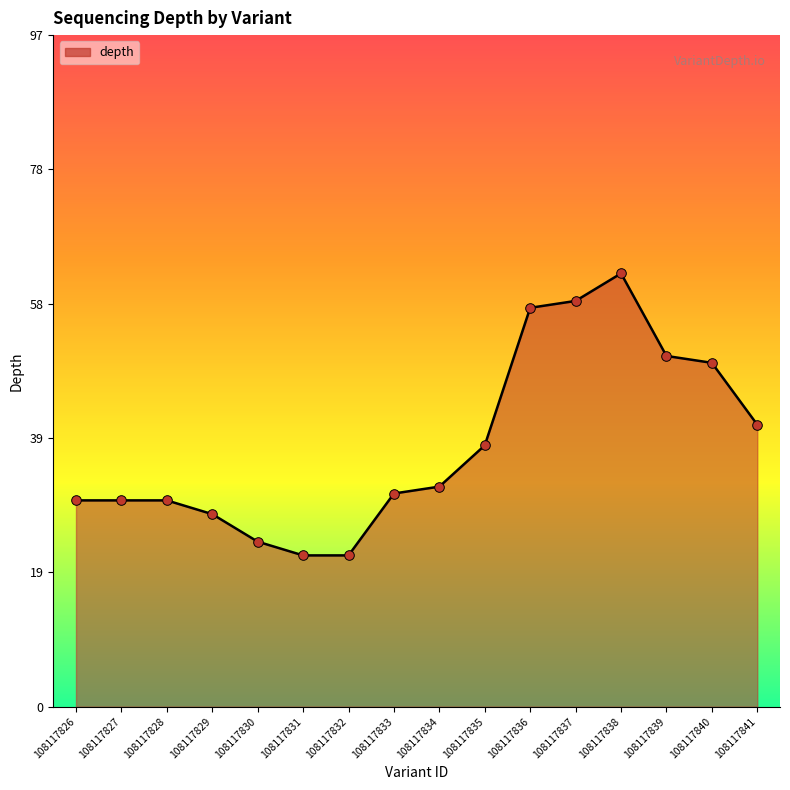

What is the change in value from 108117831 to 108117836?

+36